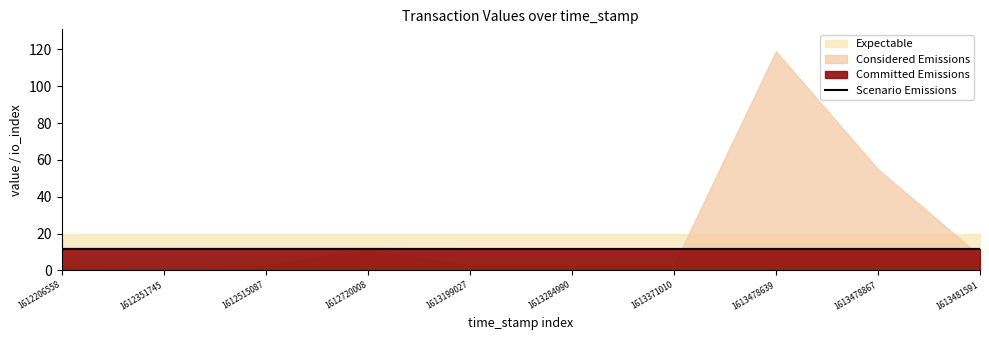

How many lines are shown in the chart?

1